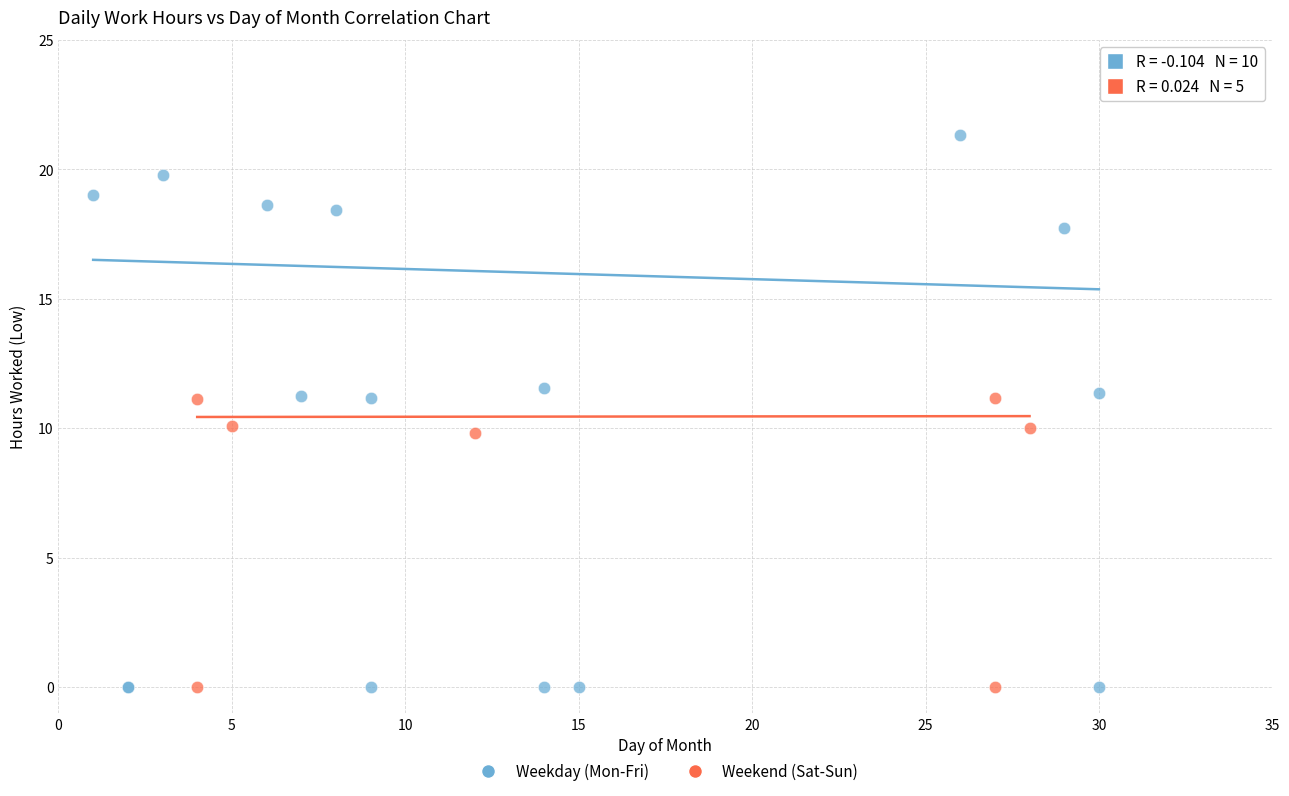

Which series reaches the maximum Y coordinate?

Weekday (Mon-Fri)